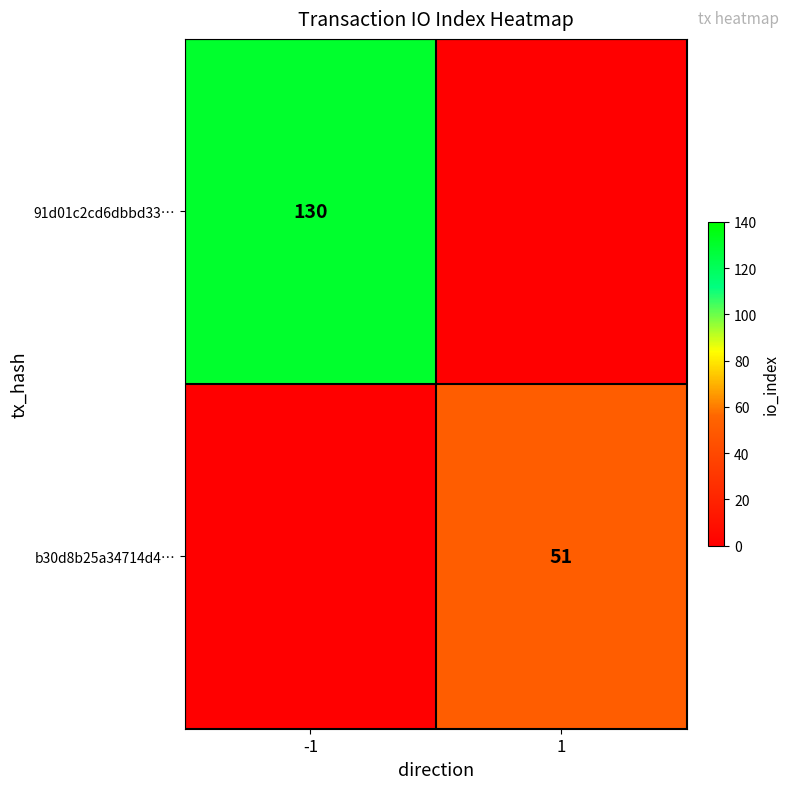

Is it true that b30d8b25a34714d4… equals 31 at 1?

False